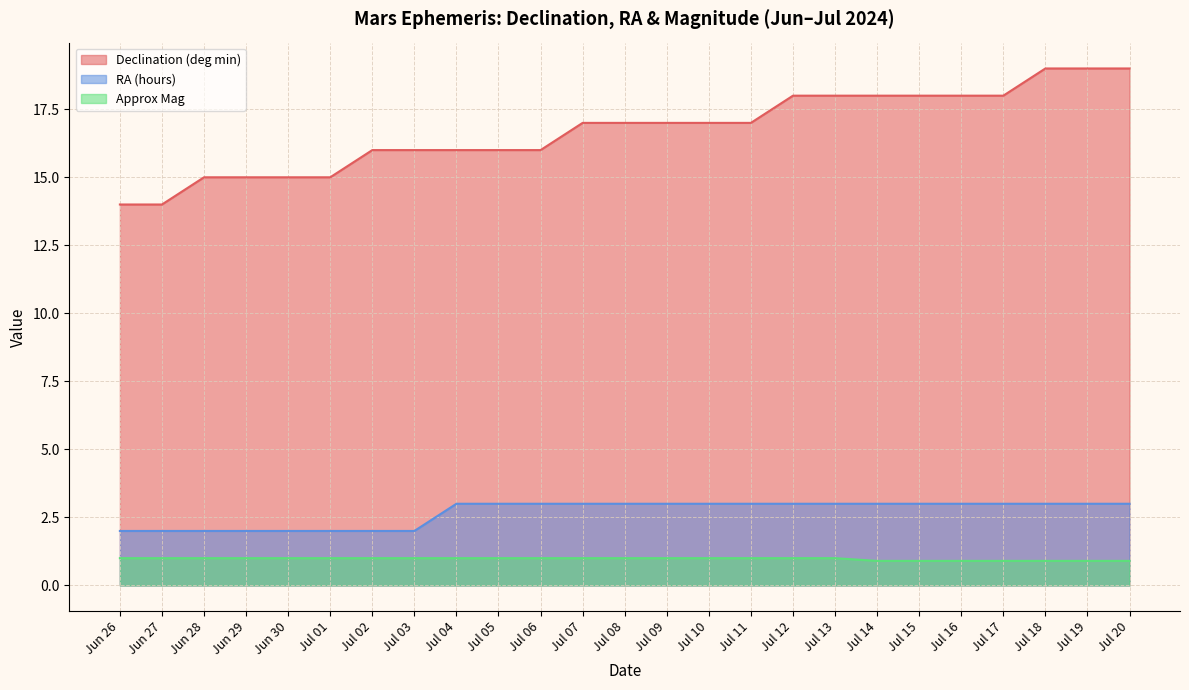

What is the sum of the RA (hours) values at Jul 09 and Jul 18?

6.0